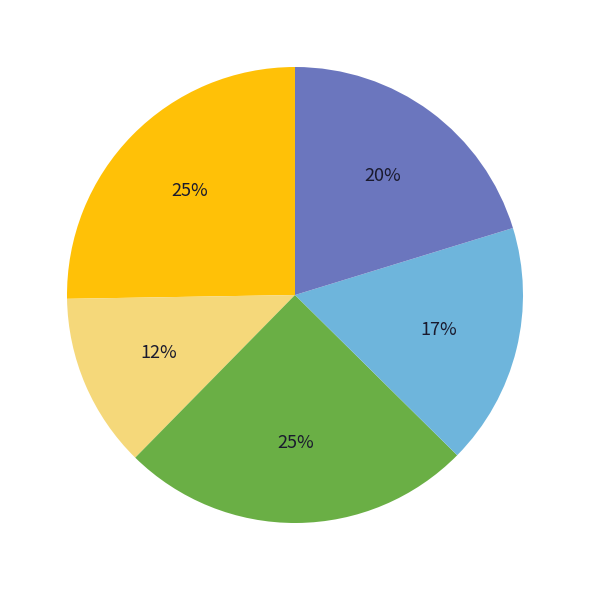

Count the number of slices in the pie.

5